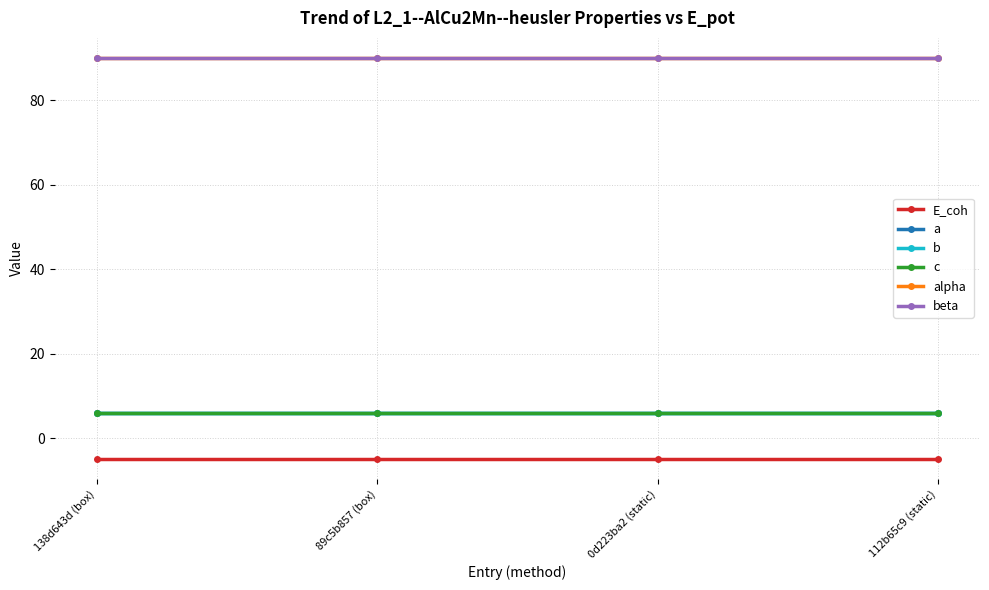

Is this an area chart (filled region under the line)?

No